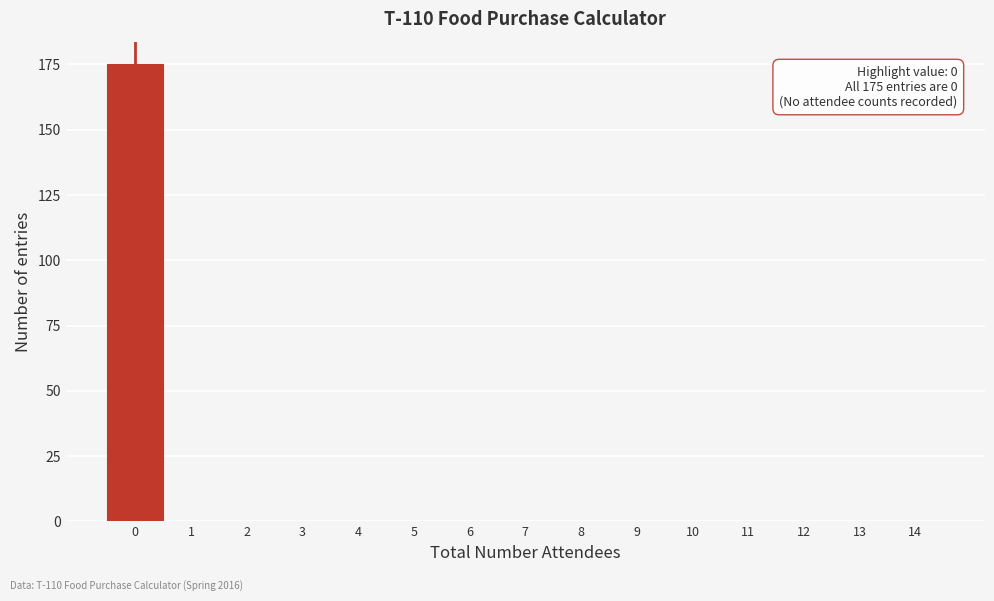

Reading left to right, what are all the values shown in this chart?

0=175	1=0	2=0	3=0	4=0	5=0	6=0	7=0	8=0	9=0	10=0	11=0	12=0	13=0	14=0